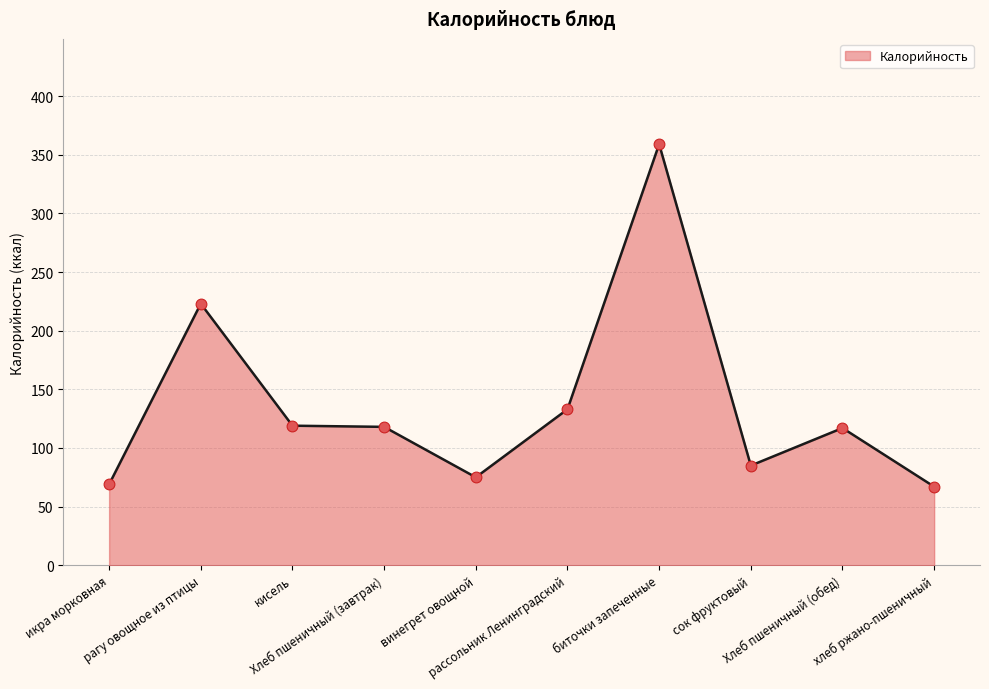

What is the change in value from Хлеб пшеничный (завтрак) to винегрет овощной?

-43